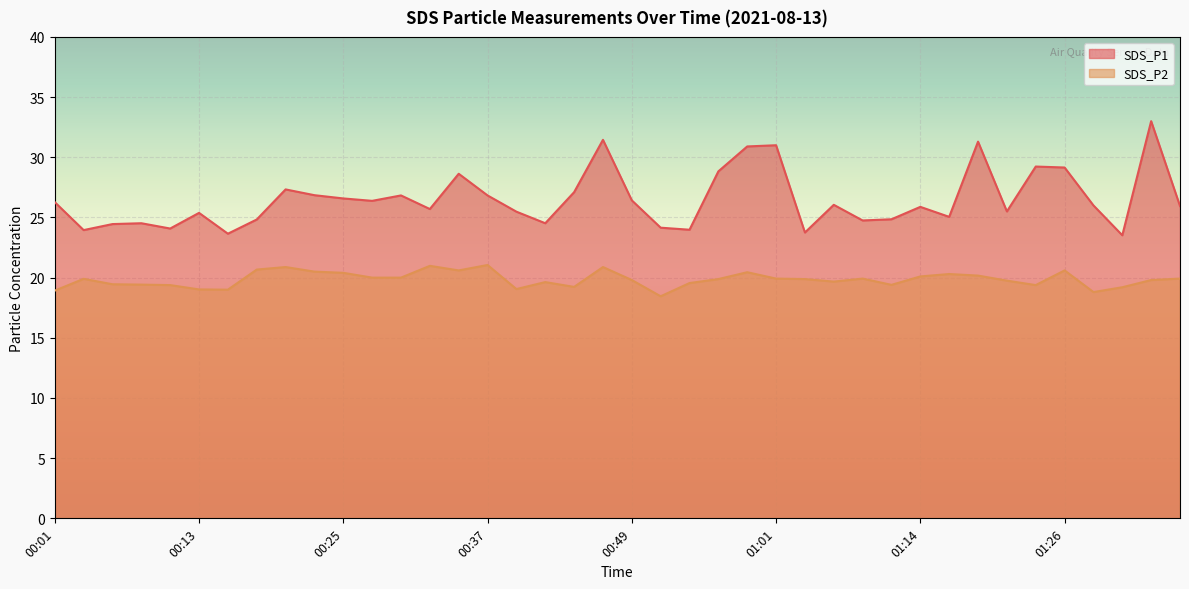

Is it true that SDS_P2 equals 20.0 at 00:27?

True